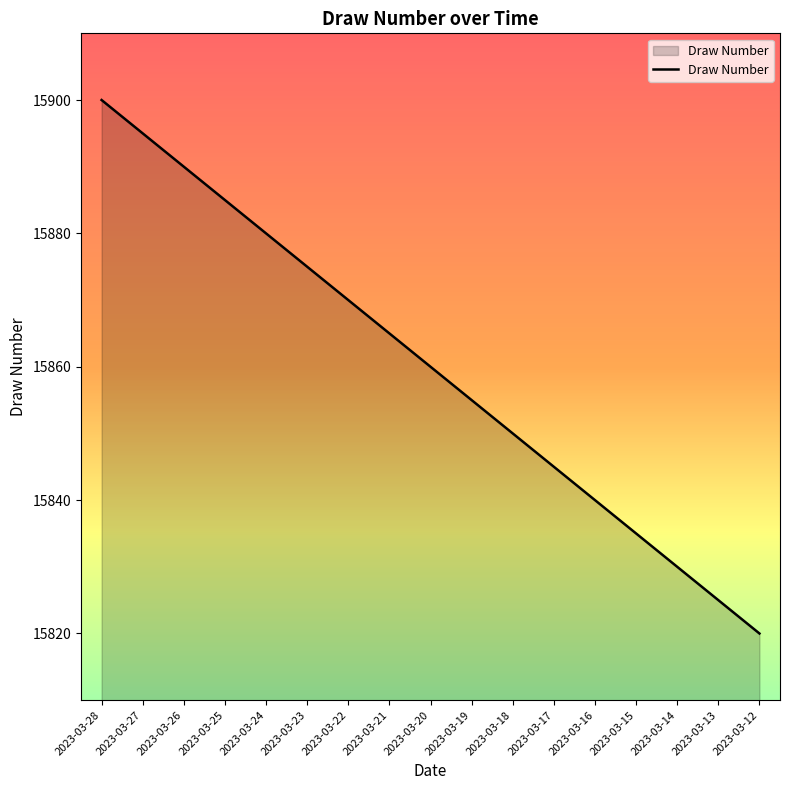

What is the ratio of the value at 2023-03-25 to the value at 2023-03-15?

1.0